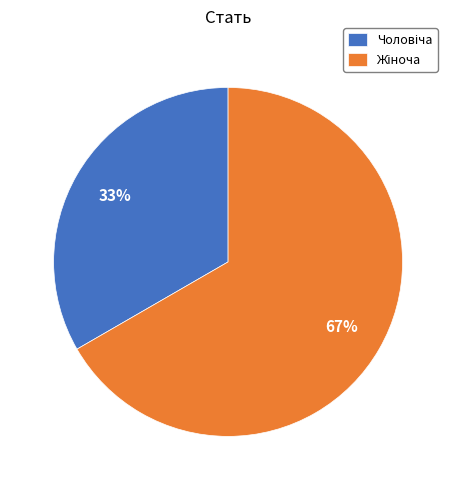

To the nearest percent, what is the average slice percentage?

50%